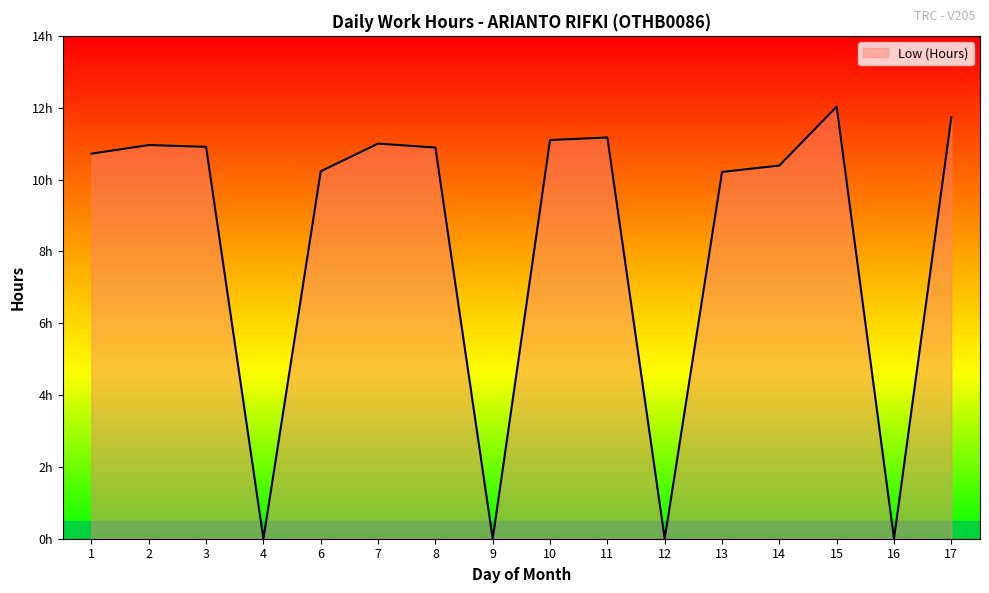

Reading right to left, transcribe all the data shown in this chart.

17=11.7	16=0.0	15=12.0	14=10.4	13=10.2	12=0.0	11=11.2	10=11.1	9=0.0	8=10.9	7=11.0	6=10.2	4=0.0	3=10.9	2=11.0	1=10.7